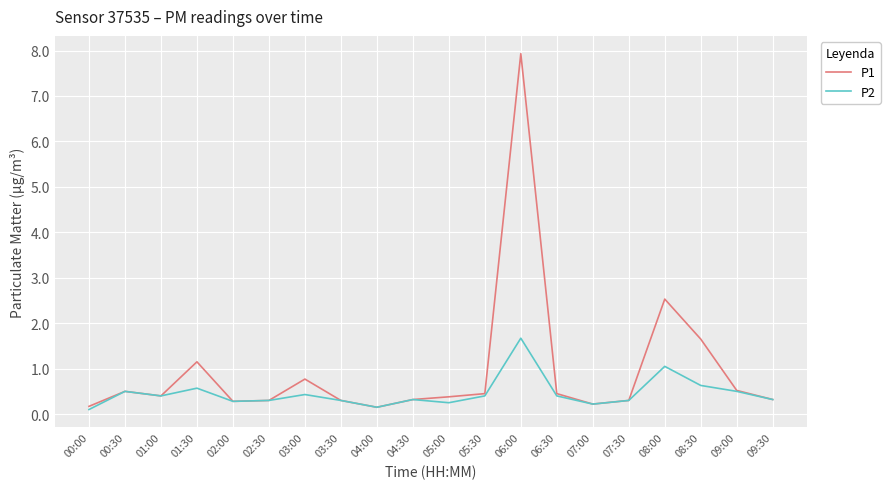

Rank the series at 03:00 from highest to lowest value.

P1, P2